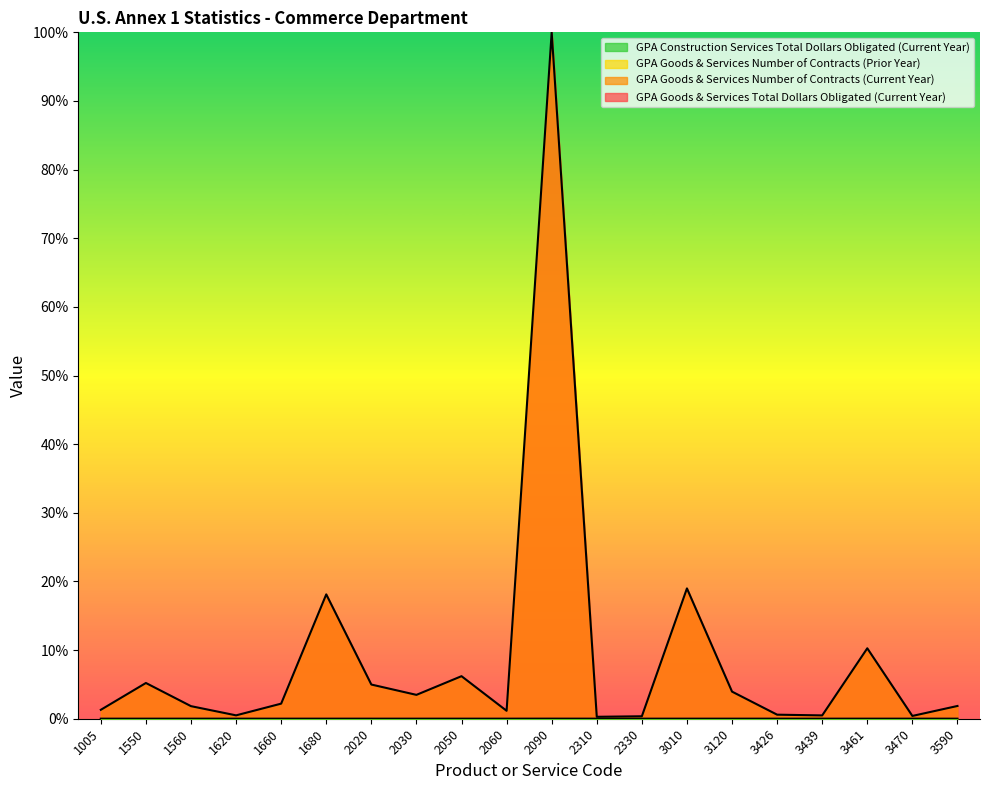

What is the difference between the GPA Goods & Services Total Dollars Obligated (Current Year) values at 2030 and 2050?

2.7